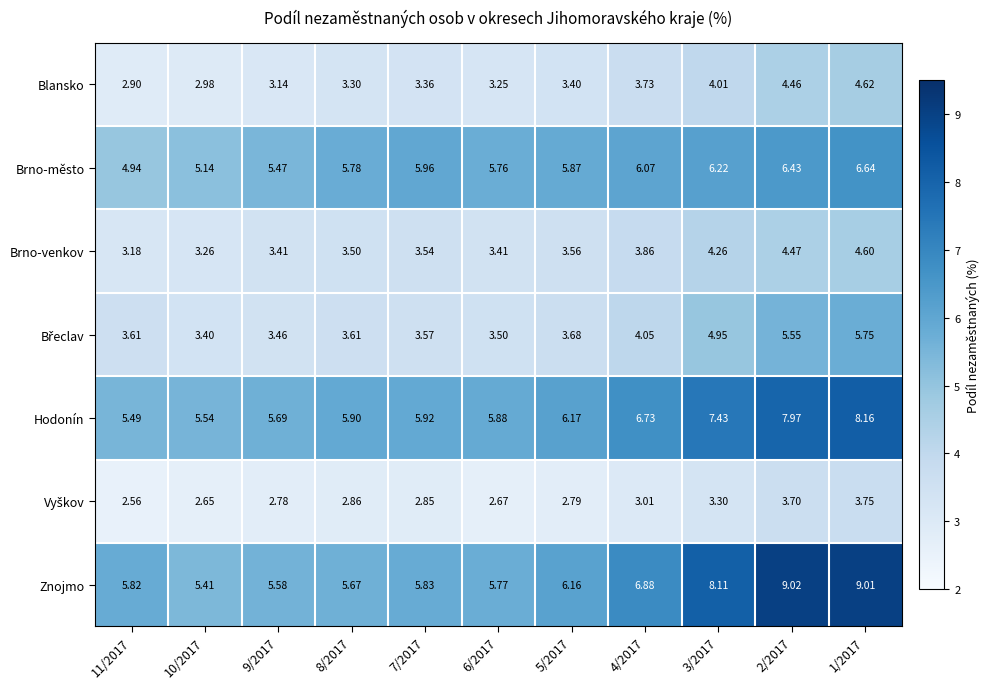

How many data points does each series have?

11